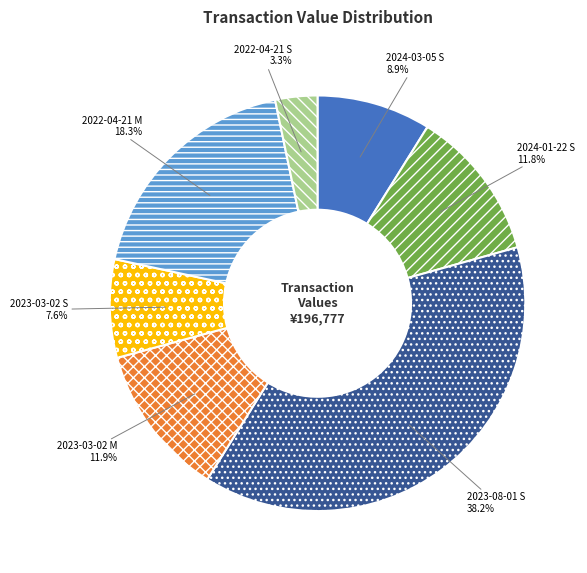

Which category has the smallest portion of the pie?

2022-04-21 S